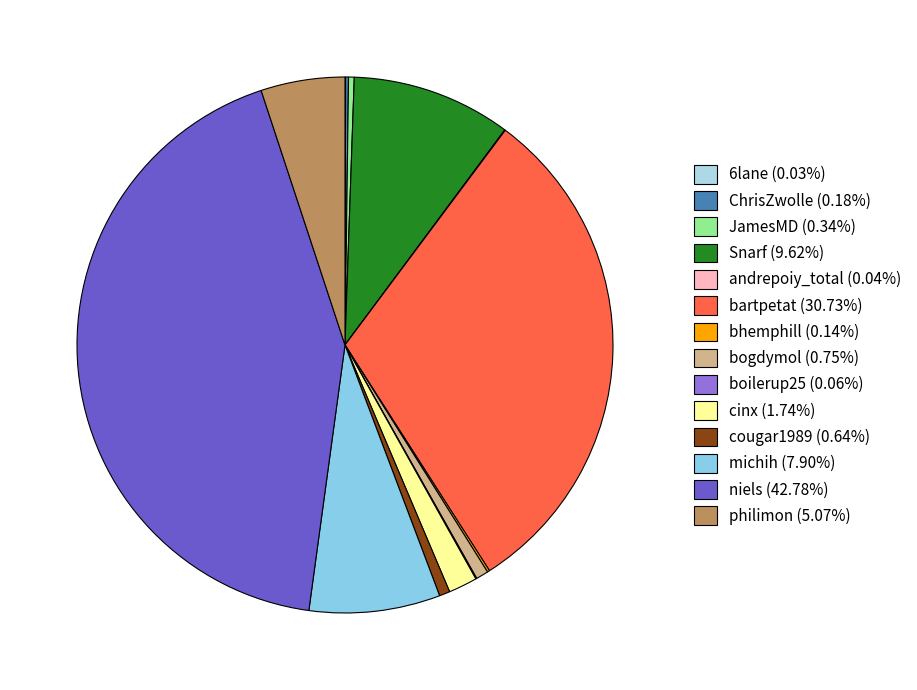

Which category has the smallest portion of the pie?

6lane